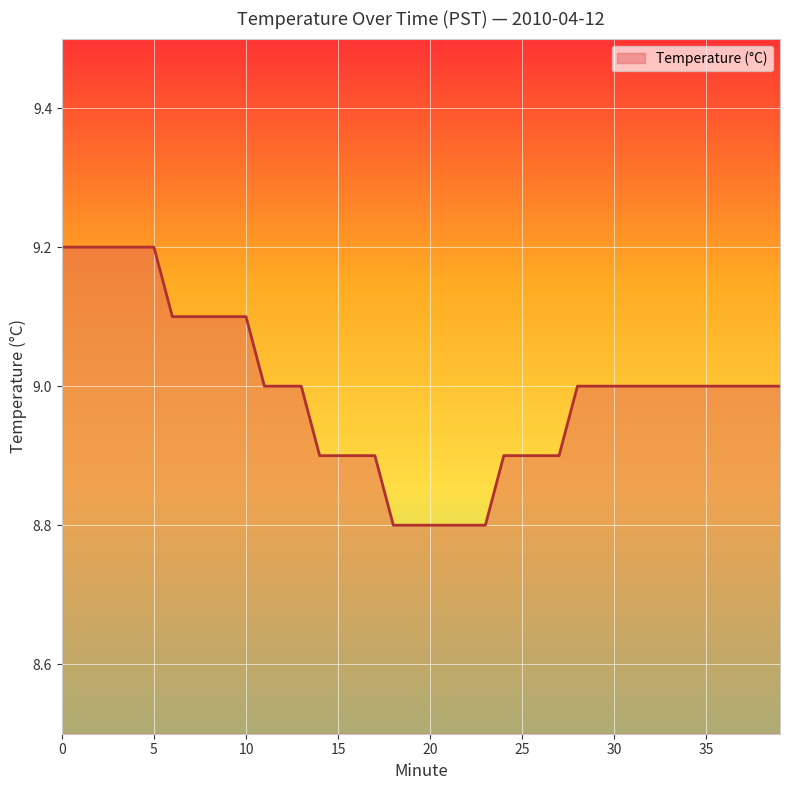

What is the difference between the maximum and minimum values?

0.4